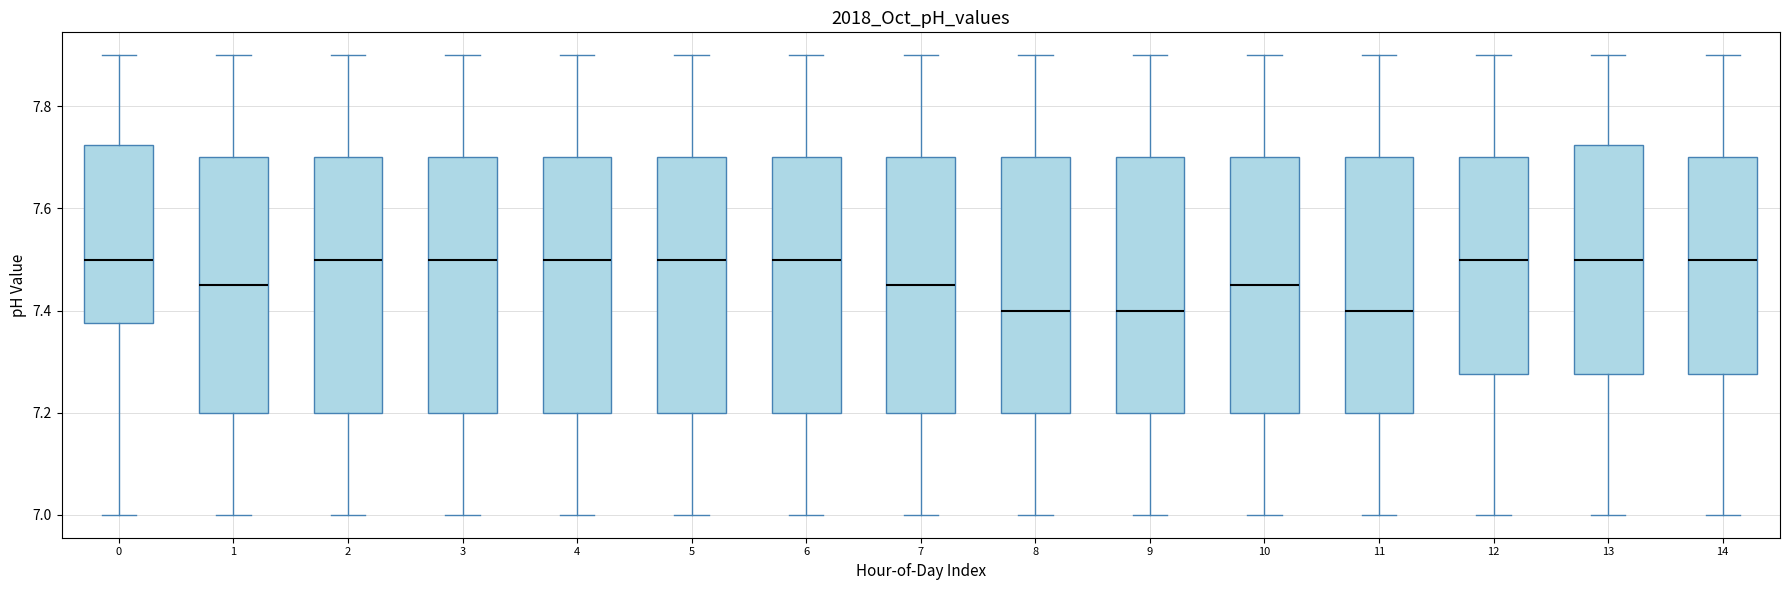

Reading left to right, transcribe this box plot: for each box, give where its median line is, the range the box spans, and where its two whiskers end, as read against the y-axis. The values are not printed on the chart, so give them approximately, as read against the axis.

0: median 7.50, box 7.38 to 7.72, whiskers 7.00 to 7.90
1: median 7.46, box 7.20 to 7.70, whiskers 7.00 to 7.90
2: median 7.50, box 7.20 to 7.70, whiskers 7.00 to 7.90
3: median 7.50, box 7.20 to 7.70, whiskers 7.00 to 7.90
4: median 7.50, box 7.20 to 7.70, whiskers 7.00 to 7.90
5: median 7.50, box 7.20 to 7.70, whiskers 7.00 to 7.90
6: median 7.50, box 7.20 to 7.70, whiskers 7.00 to 7.90
7: median 7.46, box 7.20 to 7.70, whiskers 7.00 to 7.90
8: median 7.40, box 7.20 to 7.70, whiskers 7.00 to 7.90
9: median 7.40, box 7.20 to 7.70, whiskers 7.00 to 7.90
10: median 7.46, box 7.20 to 7.70, whiskers 7.00 to 7.90
11: median 7.40, box 7.20 to 7.70, whiskers 7.00 to 7.90
12: median 7.50, box 7.28 to 7.70, whiskers 7.00 to 7.90
13: median 7.50, box 7.28 to 7.72, whiskers 7.00 to 7.90
14: median 7.50, box 7.28 to 7.70, whiskers 7.00 to 7.90